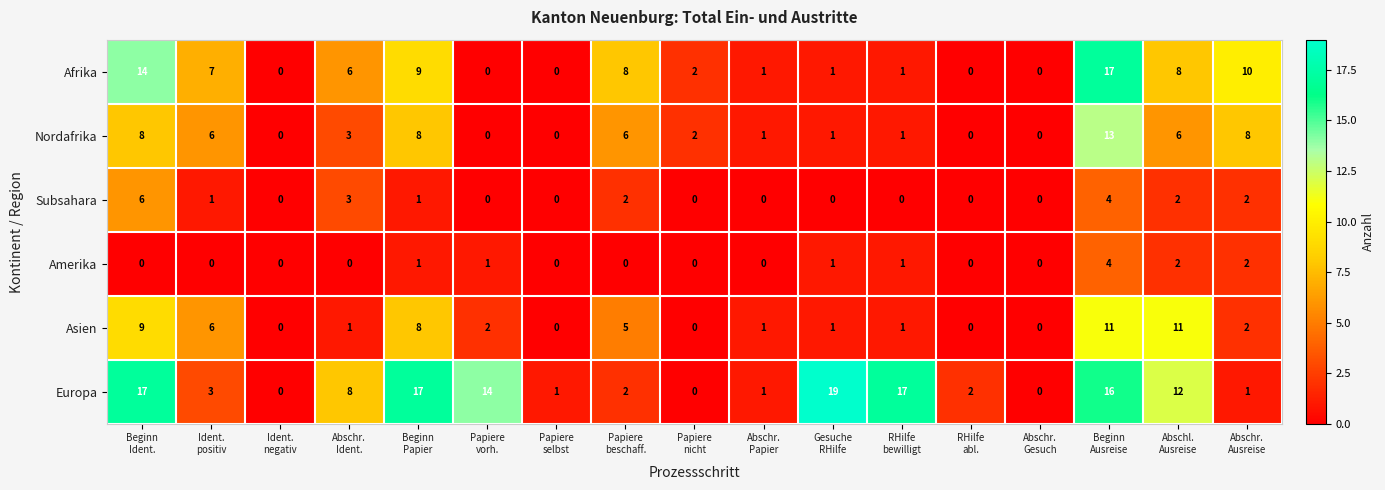

What is the average value of the Europa series?

8